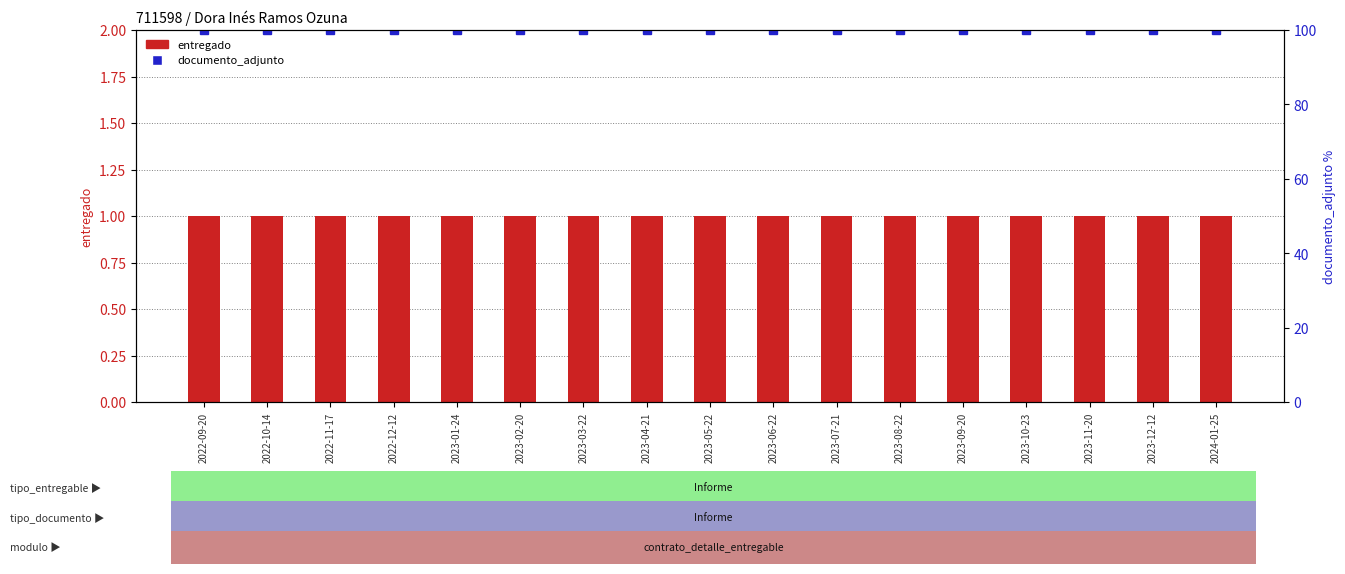

What is the total value across all series at 2023-01-24?

101